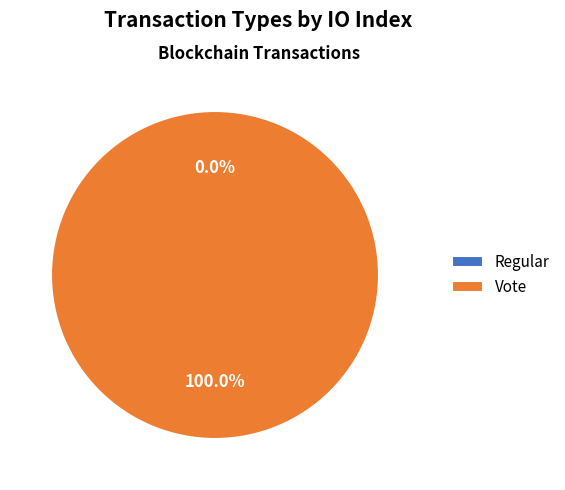

To the nearest percent, what is the difference between the Vote and Regular slice percentages?

100%